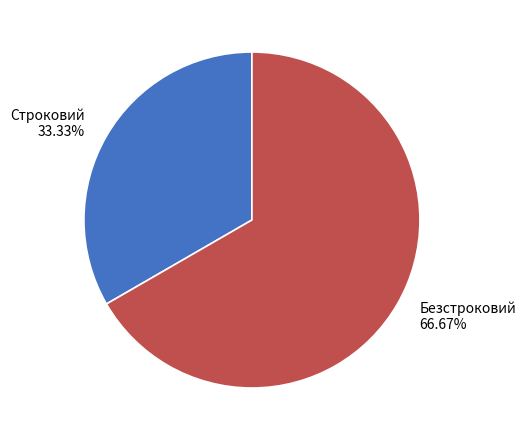

Count the number of slices in the pie.

2